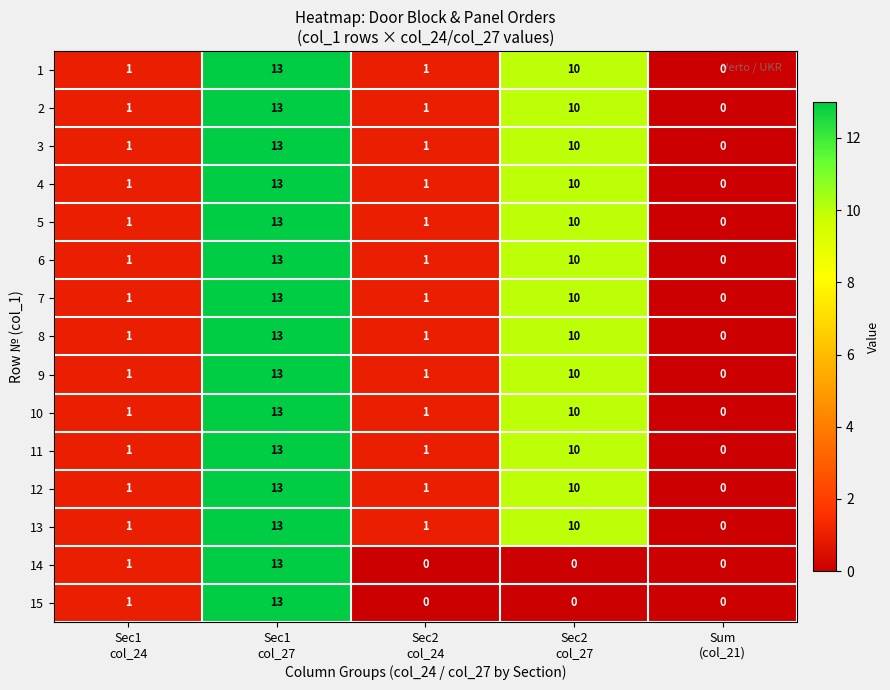

What is the maximum value shown in the chart?

13